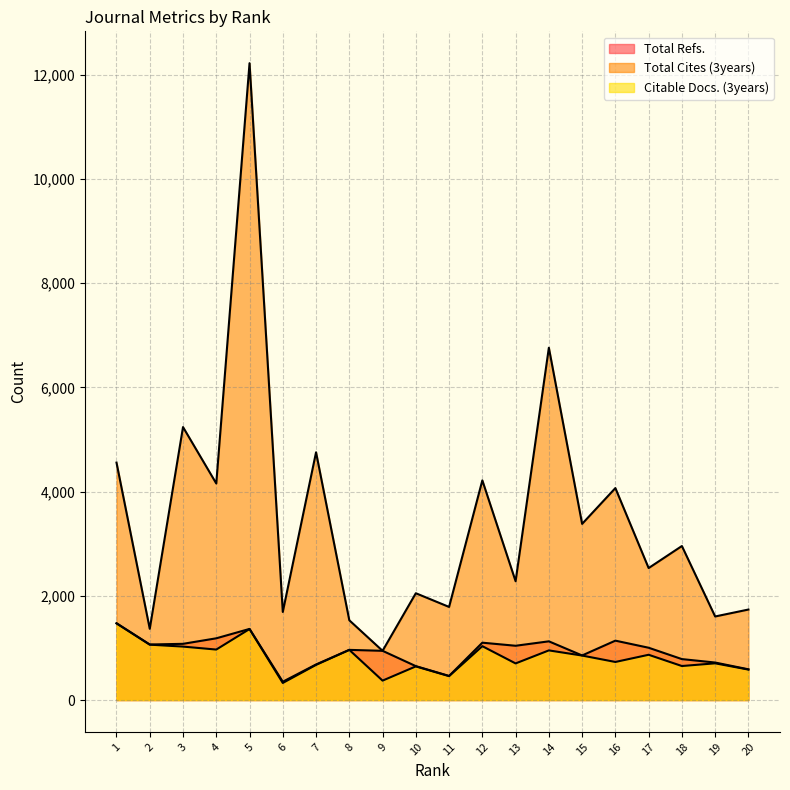

Rank the series by their maximum value, from lowest to highest.

Citable Docs. (3years), Total Refs., Total Cites (3years)